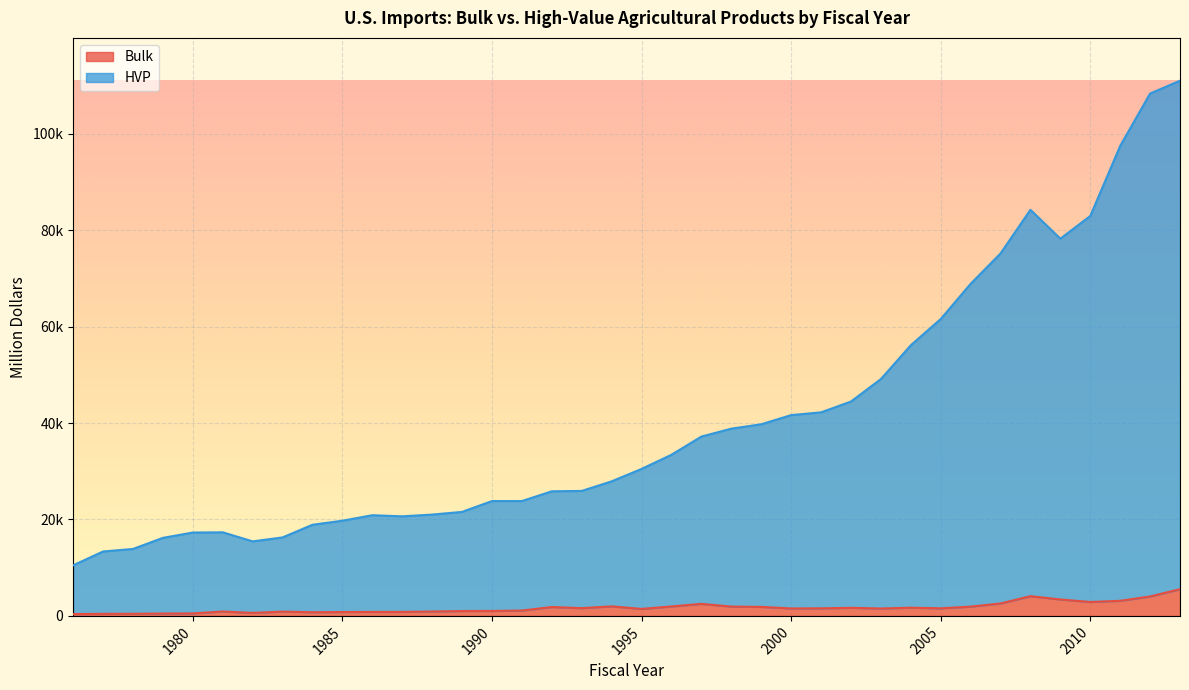

List the series in order of their peak value, highest first.

HVP, Bulk